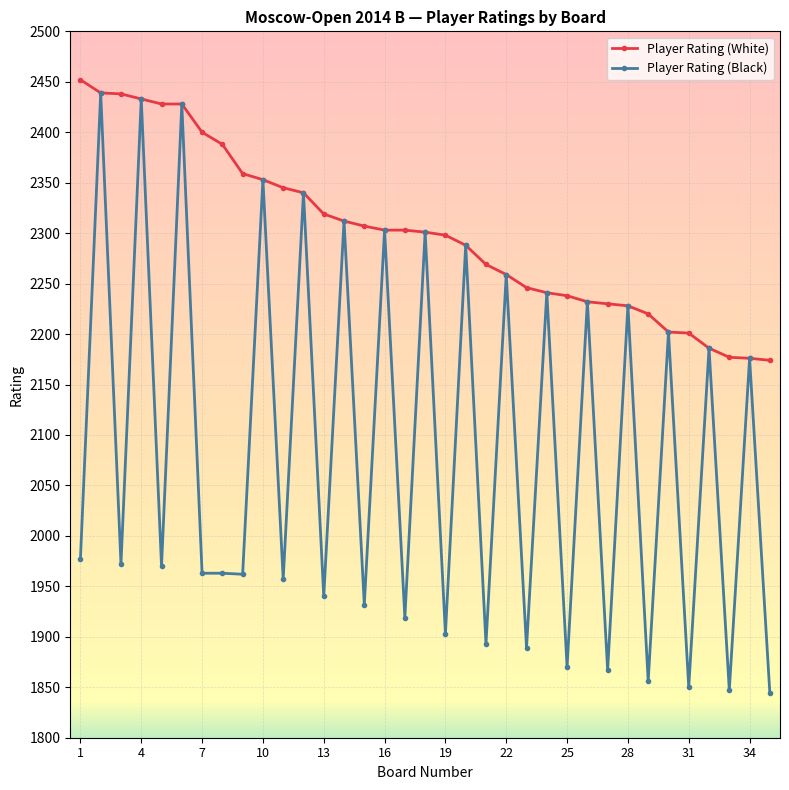

Which series has the widest spread of values?

Player Rating (Black)